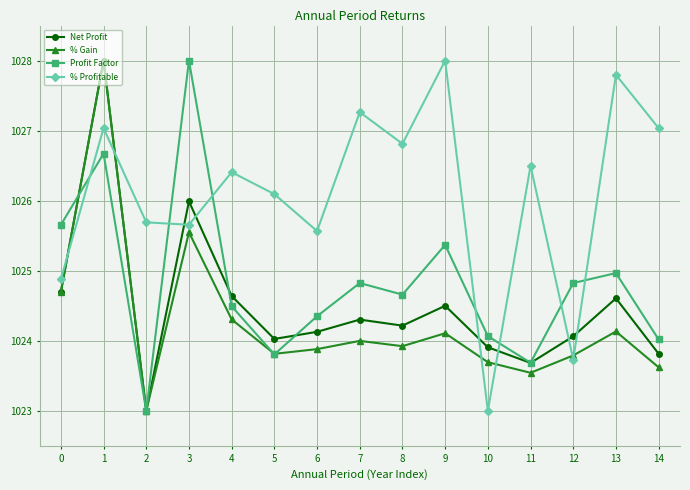

At which label does % Profitable reach its peak?

9